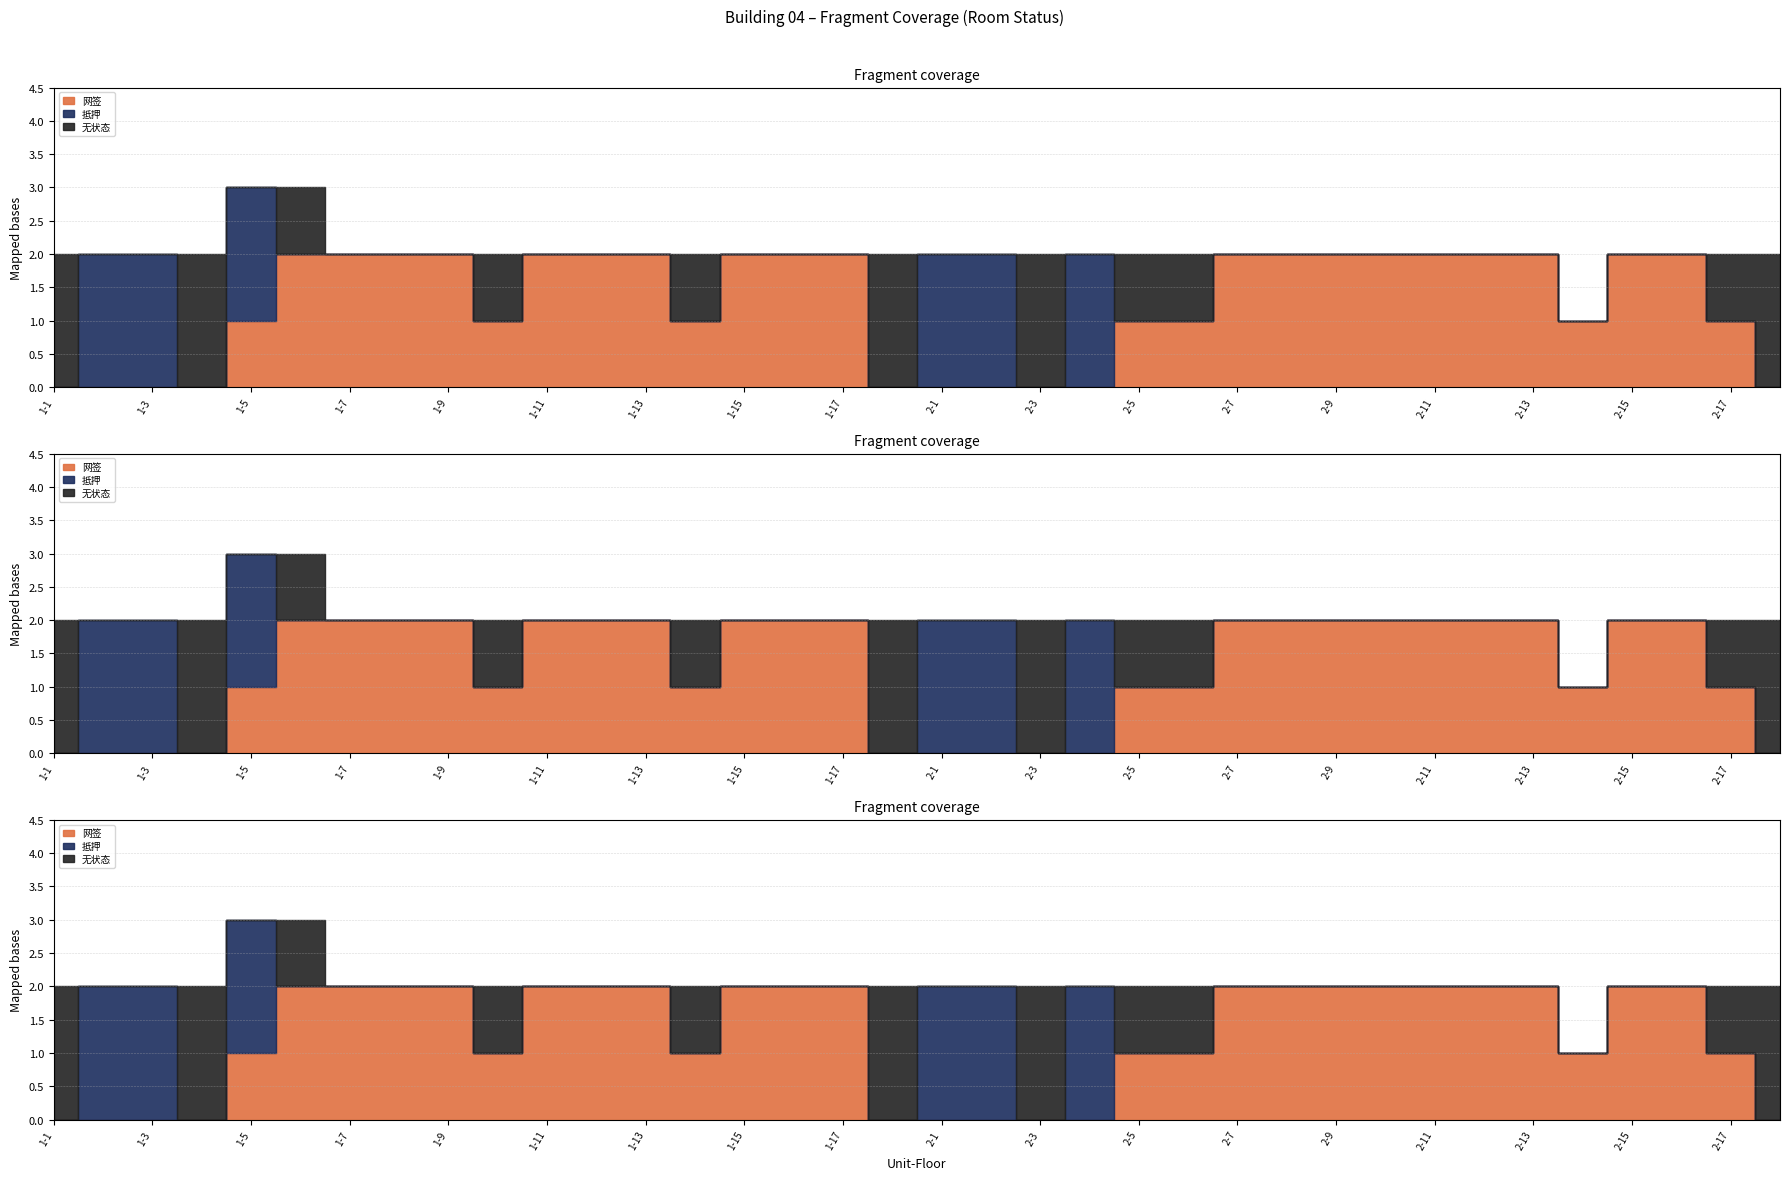

What is the difference between the 网签 values at 2-7 and 1-2?

2